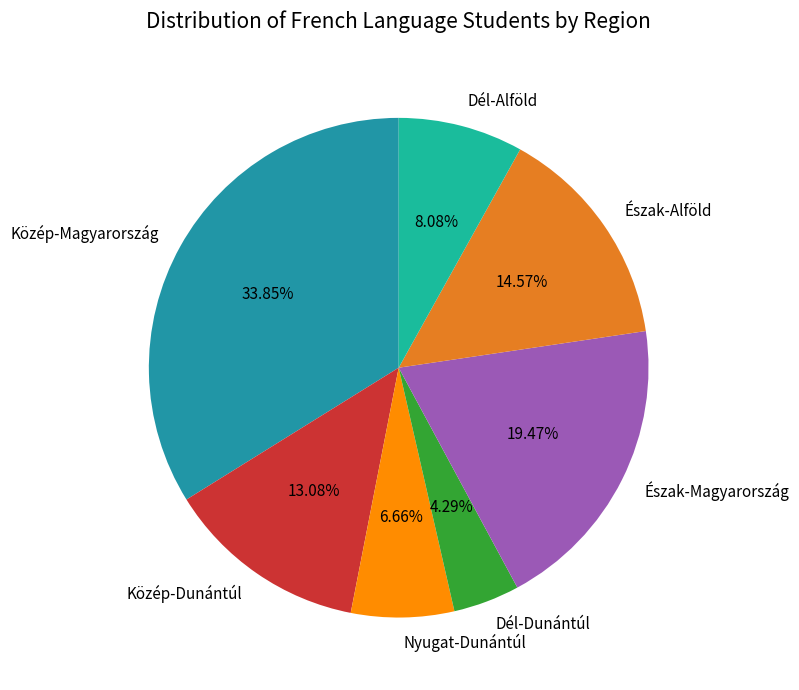

Is it true that Dél-Alföld is 8% of the pie?

True